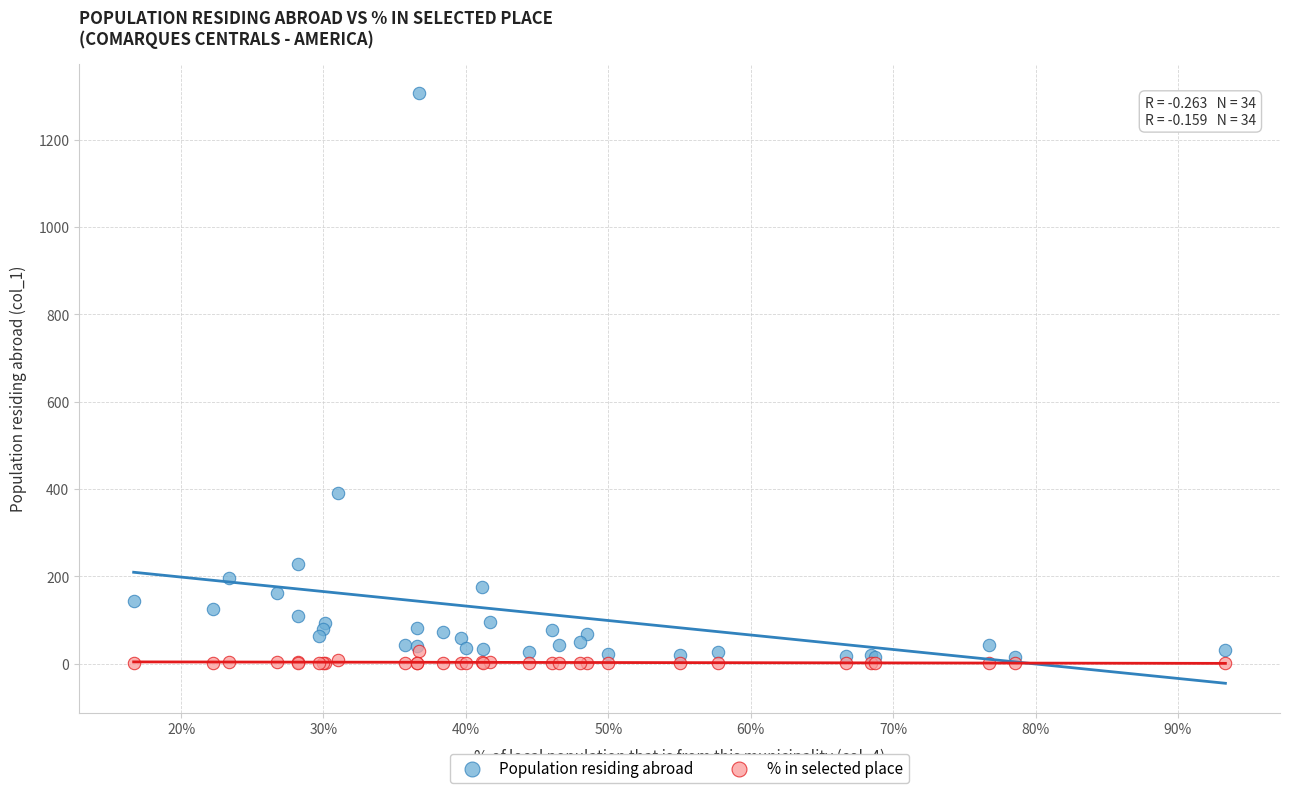

Which series reaches the minimum Y coordinate?

% in selected place